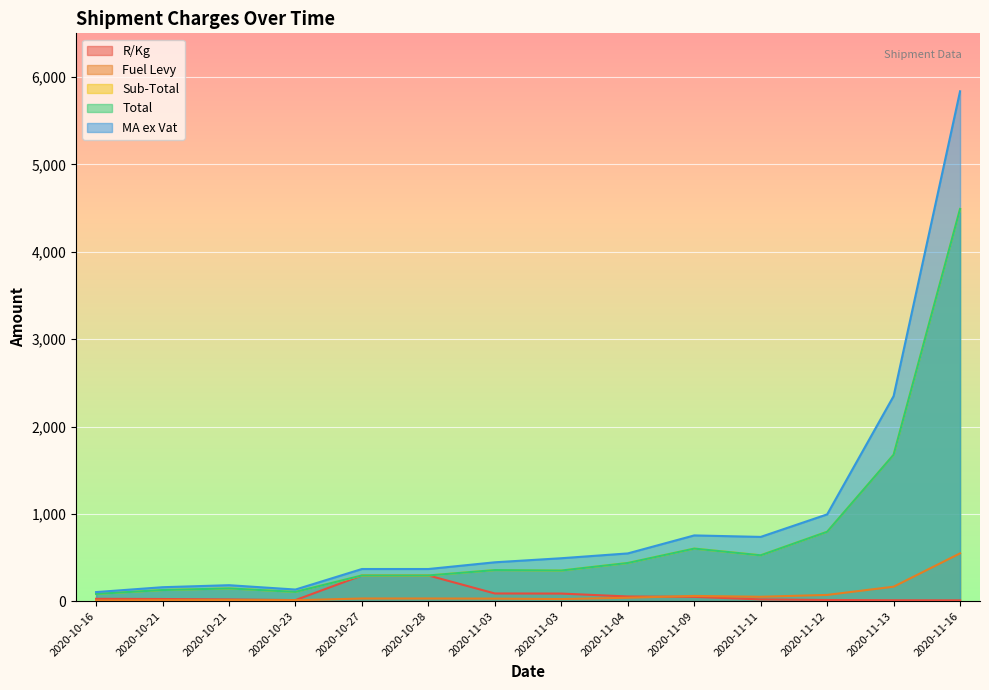

At which label does Fuel Levy reach its peak?

2020-11-16